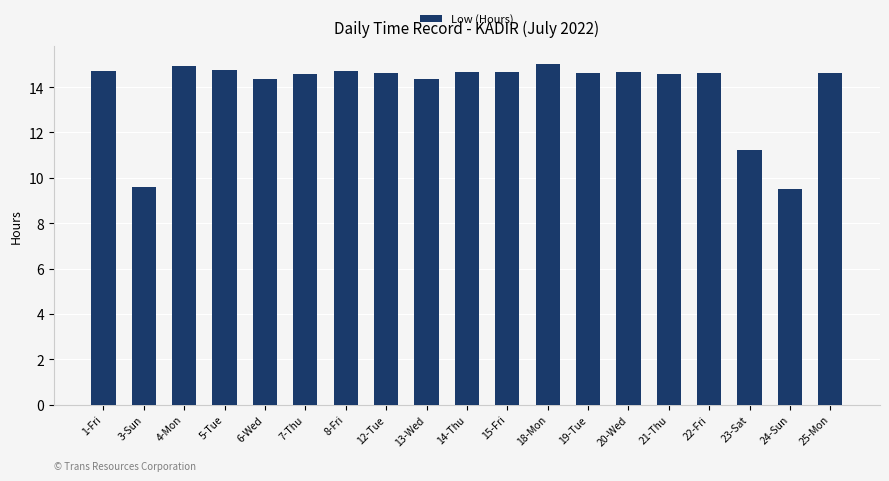

What is the maximum value shown in the chart?

15.0